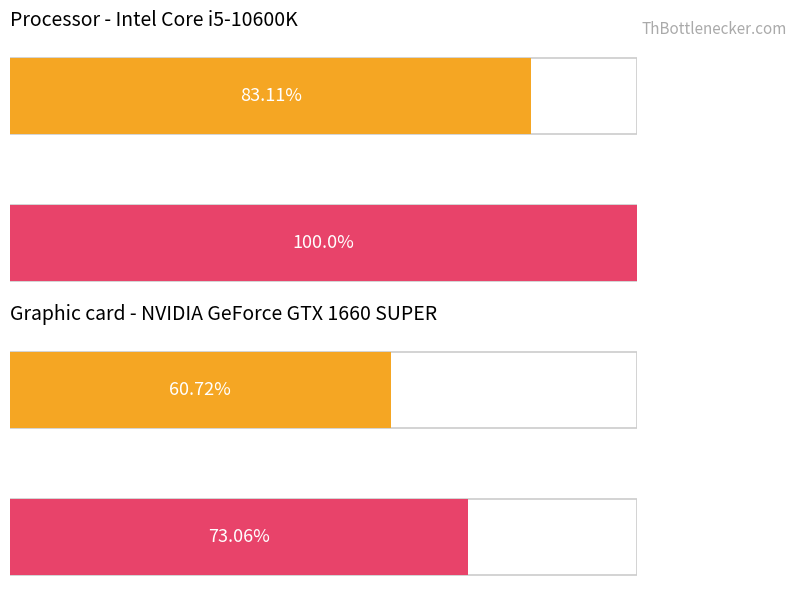

What are all the series names shown in the legend?

Average utilization, Maximum utilization